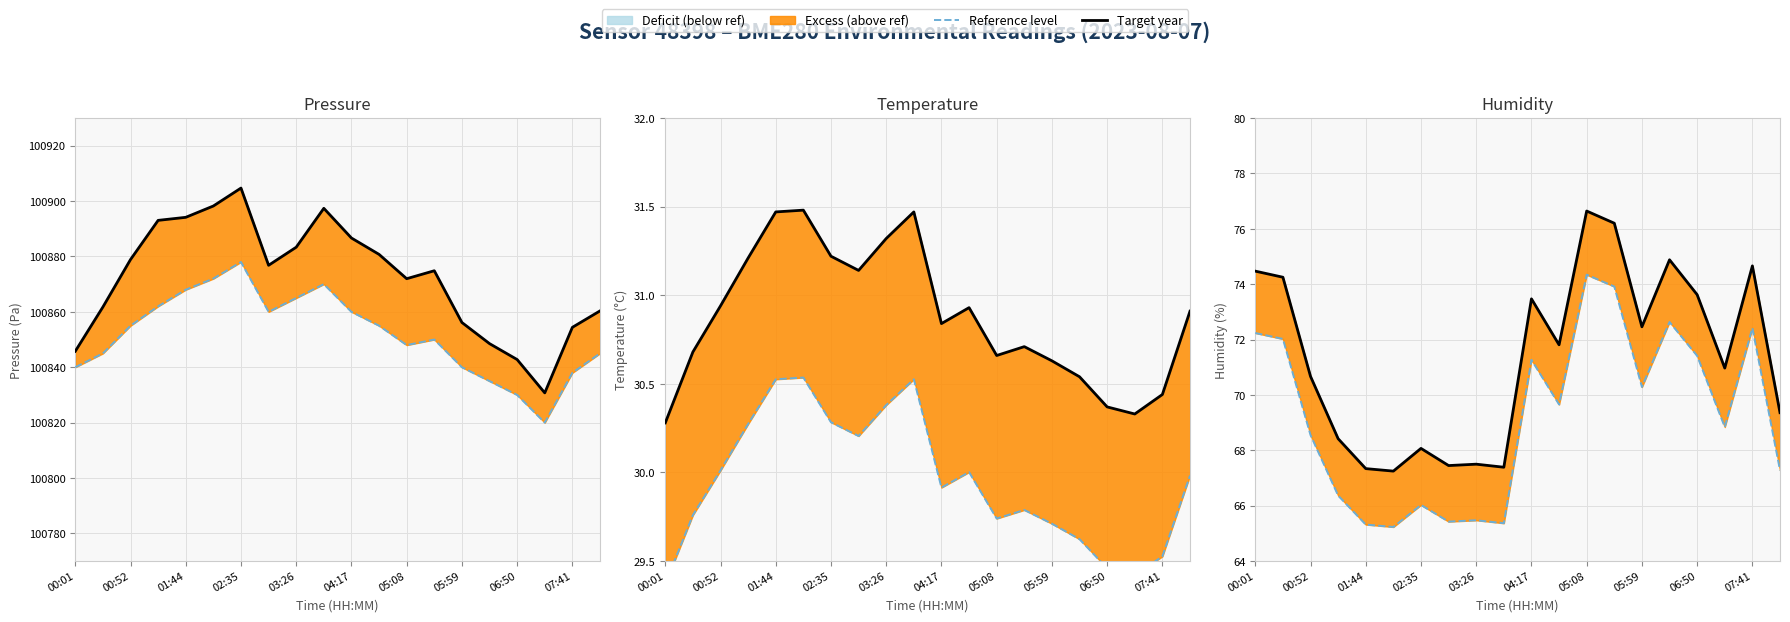

What is the difference between the maximum and second lowest values in the Target year series?

61.9